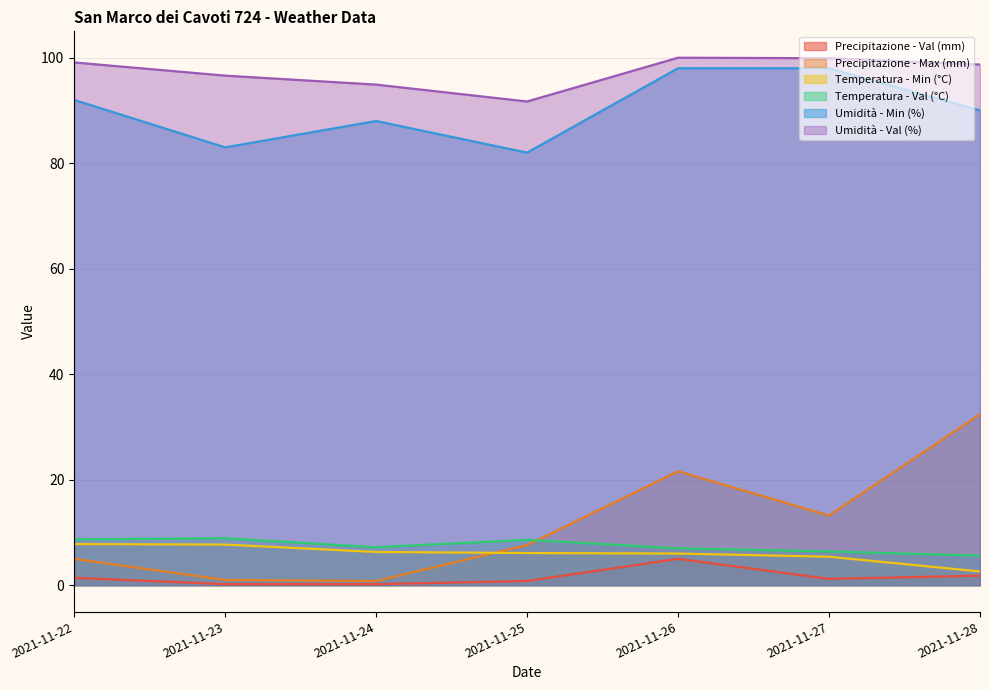

Which has a higher value, 2021-11-26 or 2021-11-25?

2021-11-26